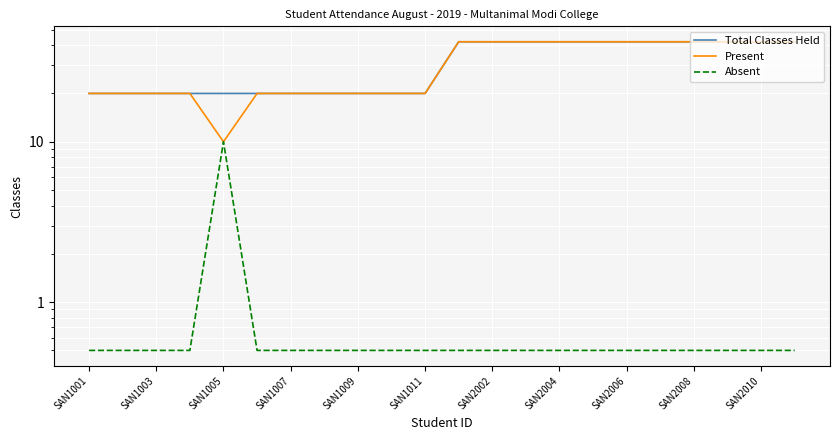

How many values in the Total Classes Held series are below 42?

11